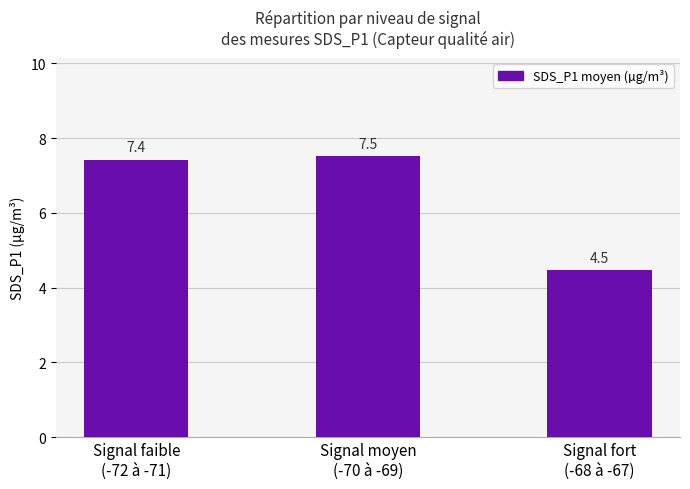

How many values are below 7?

1